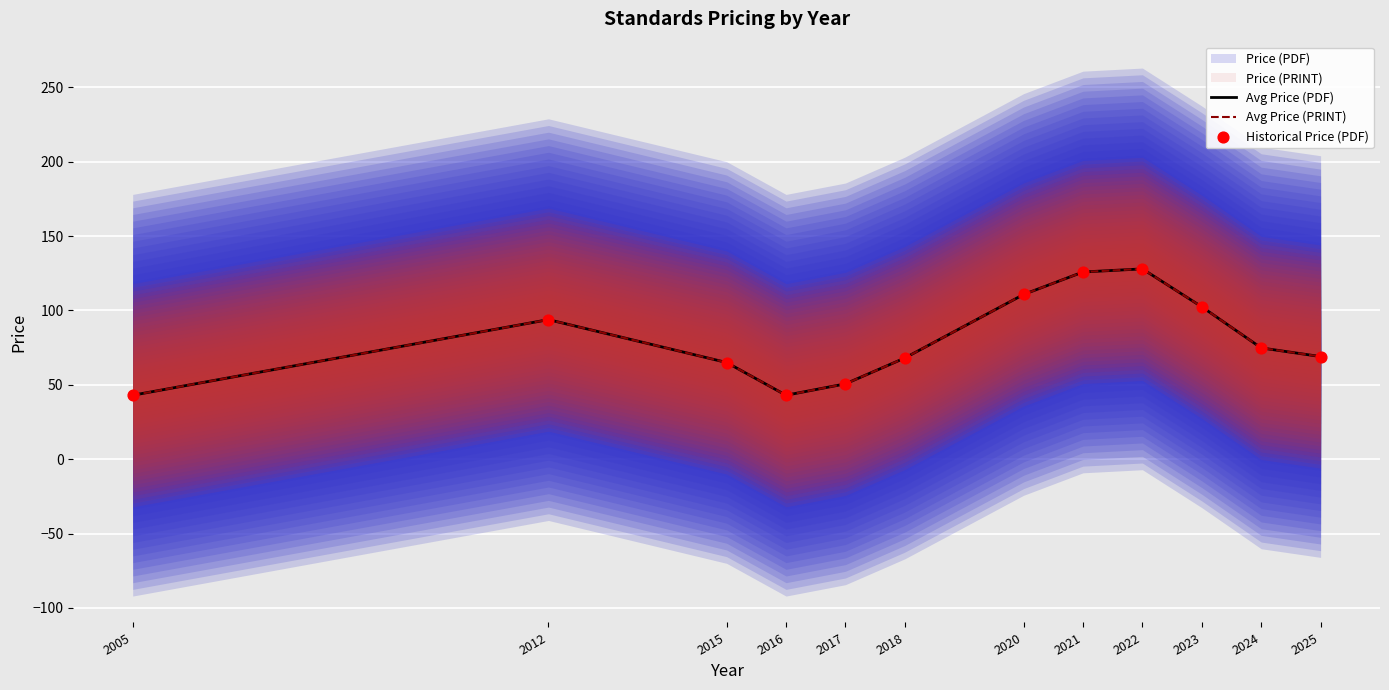

What is the total value across all series at 2024?

224.4